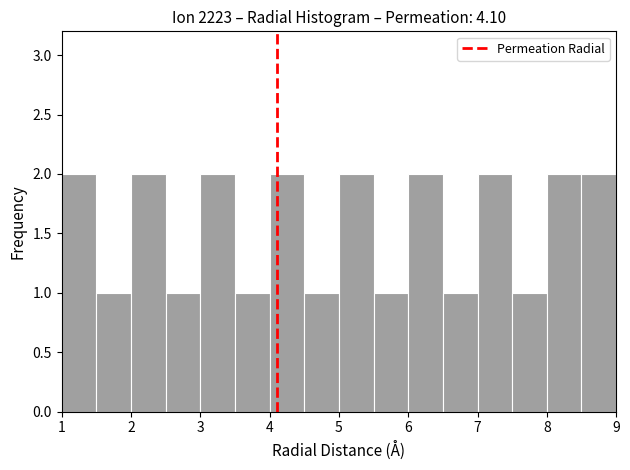

What is the height of the bar covering 4.5 to 5.0 on the x-axis? The values are not printed on the chart, so give them approximately, as read against the axis.

1